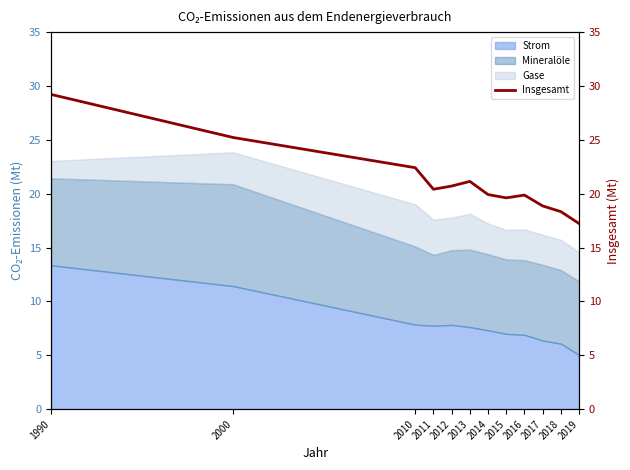

How many interior local peaks (higher than both neighbors) does the data have?

2